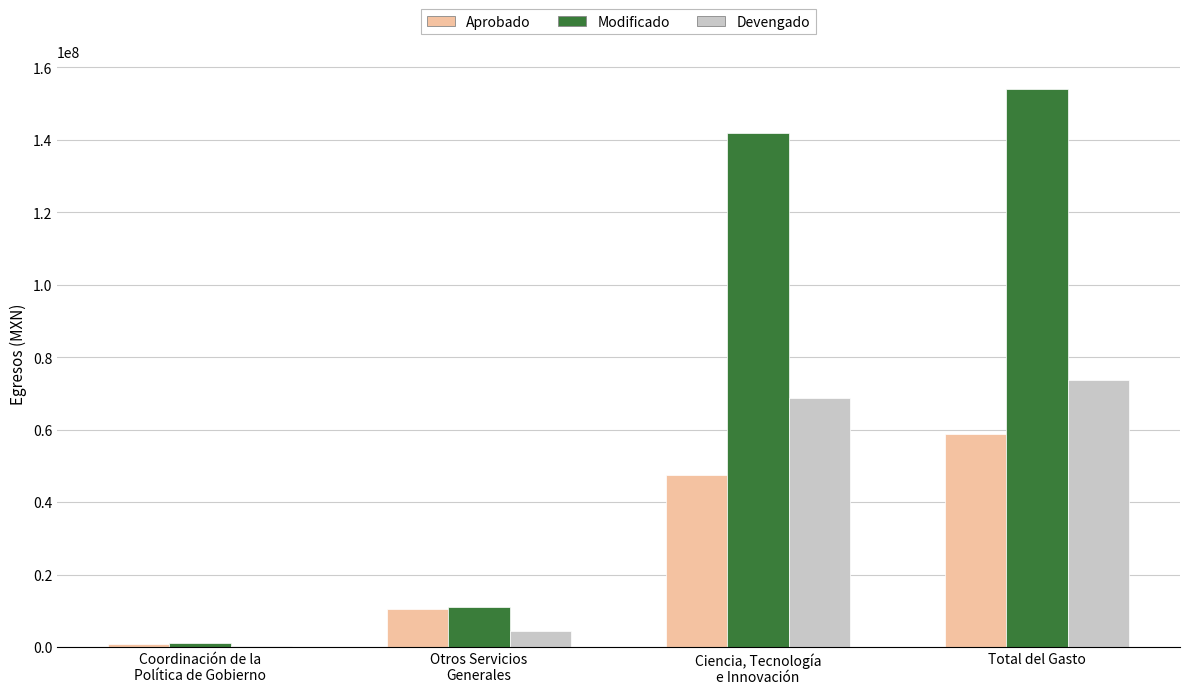

Is the value of Devengado at Ciencia, Tecnología
e Innovación greater than the value of Aprobado at Otros Servicios
Generales?

Yes